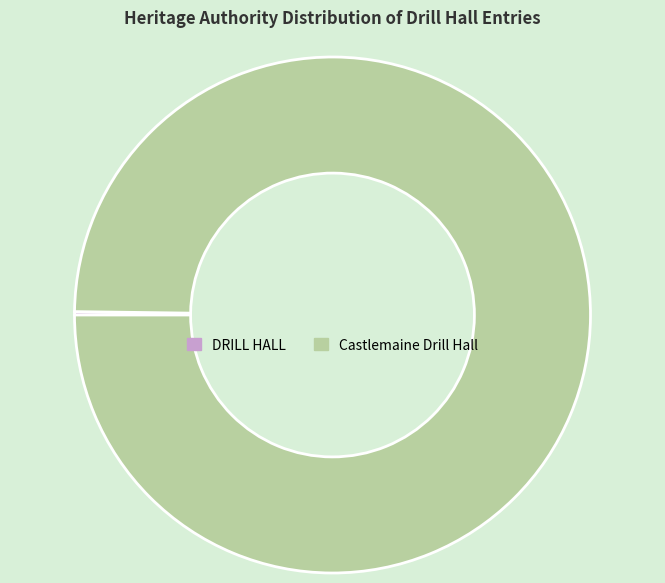

What is the largest slice in the pie chart?

Castlemaine Drill Hall